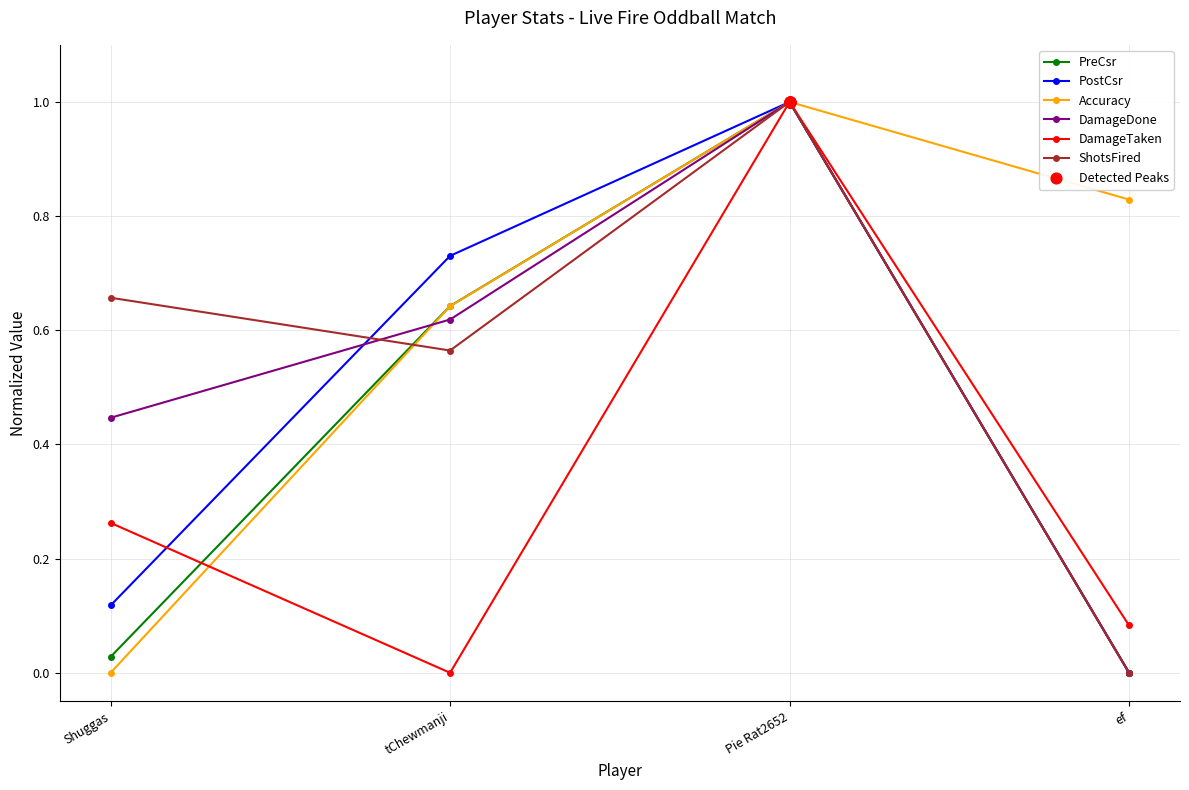

Is the value of Accuracy at ef greater than the value of ShotsFired at Pie Rat2652?

No